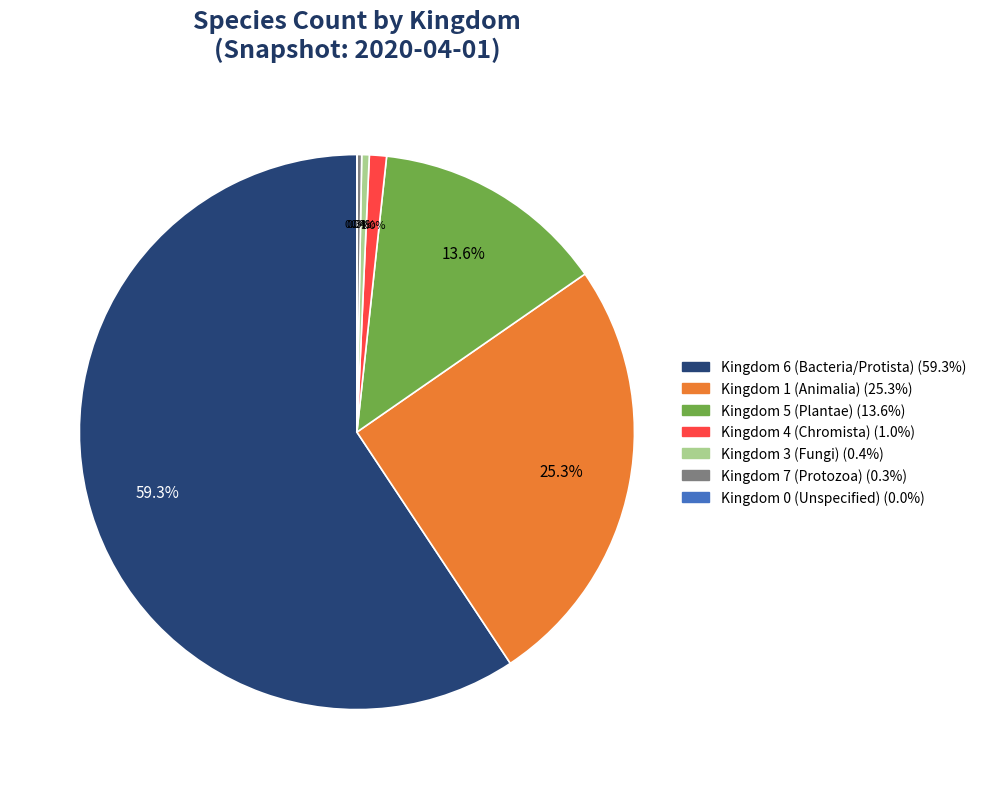

Is there a majority slice in this chart?

Yes